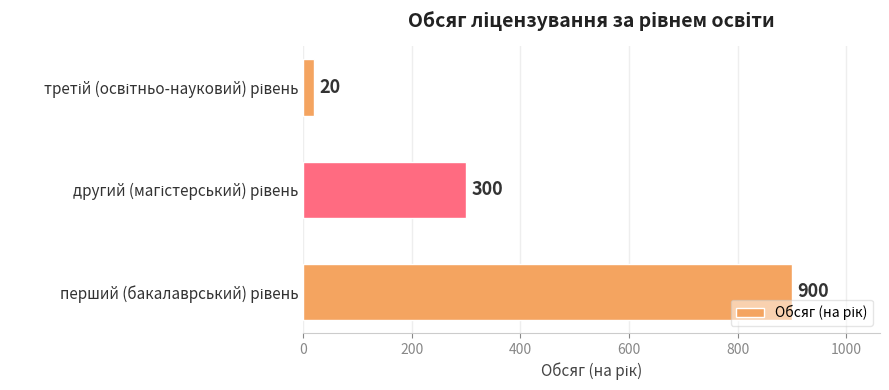

What is the maximum value shown in the chart?

900